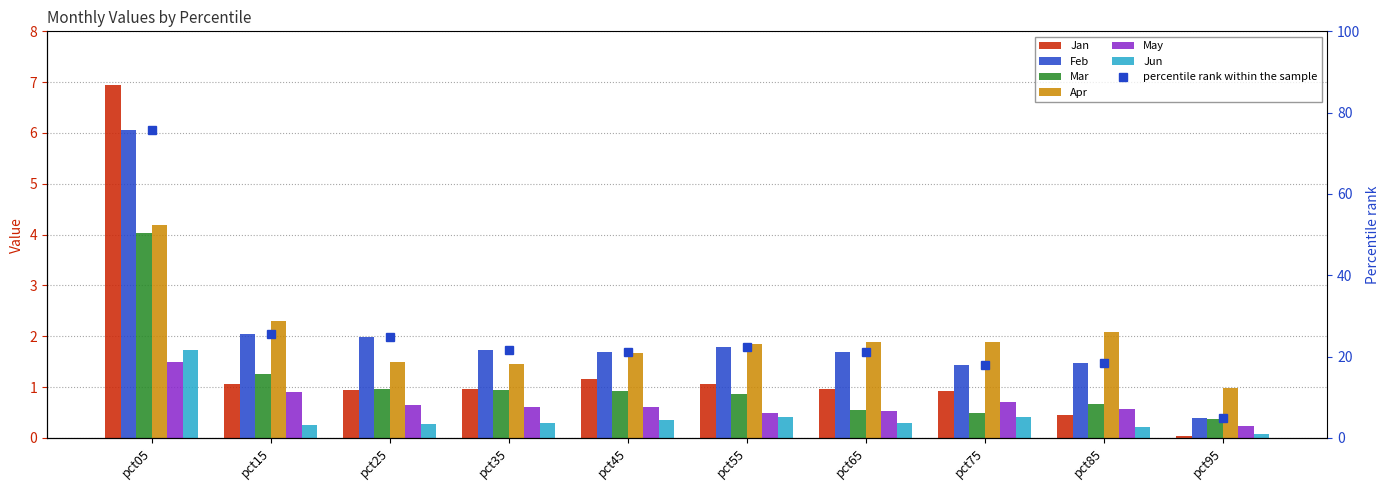

What are all the series names shown in the legend?

Jan, Feb, Mar, Apr, May, Jun